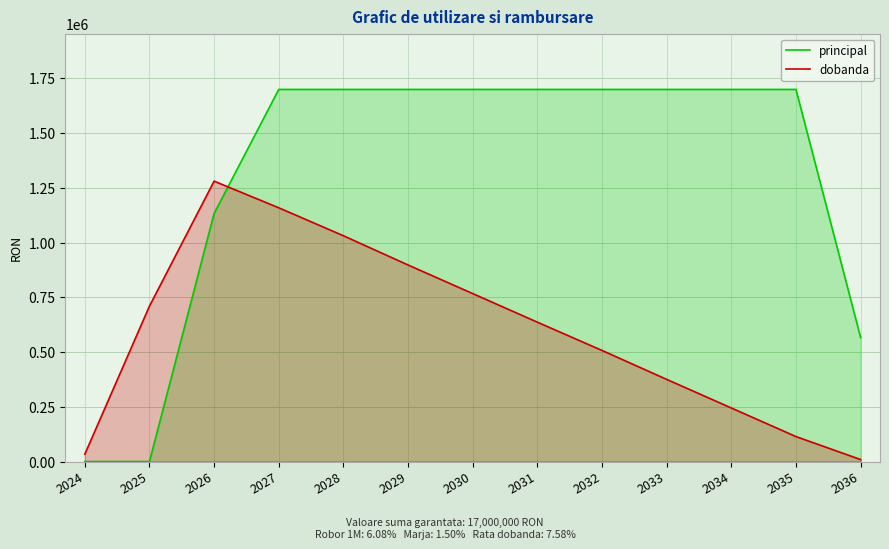

What is the value of the principal point at the 13th from the left?

566666.7